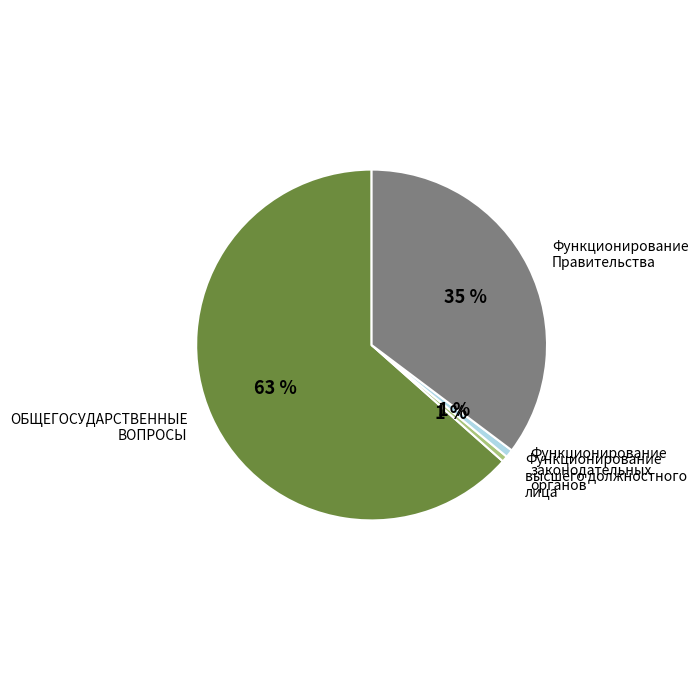

Is there a majority slice in this chart?

Yes